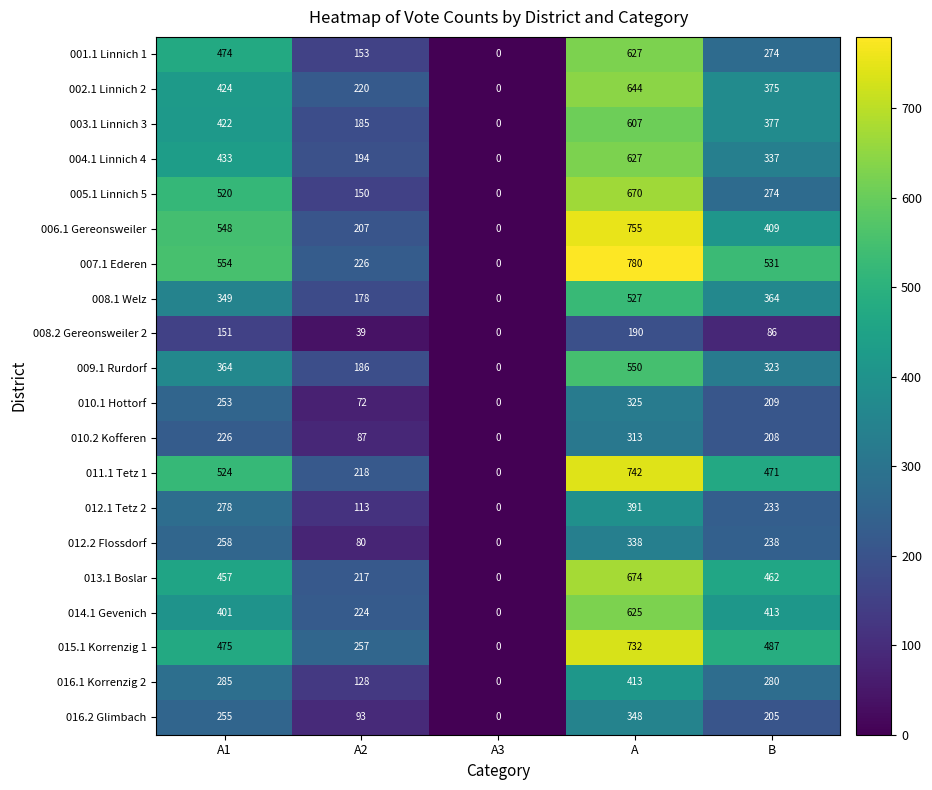

List the labels in order of 010.2 Kofferen value, largest first.

A, A1, B, A2, A3